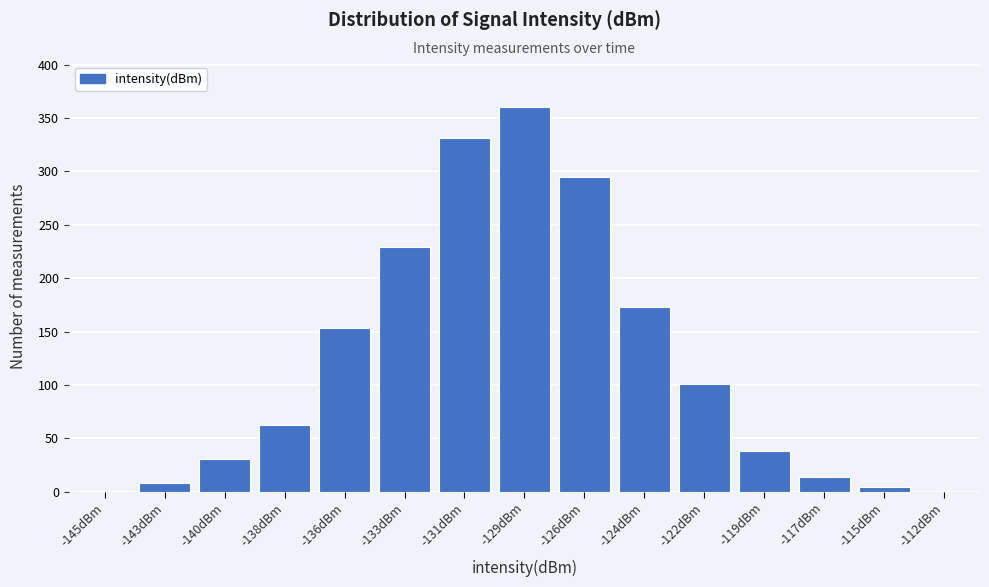

What is the change in value from -122dBm to -112dBm?

-101